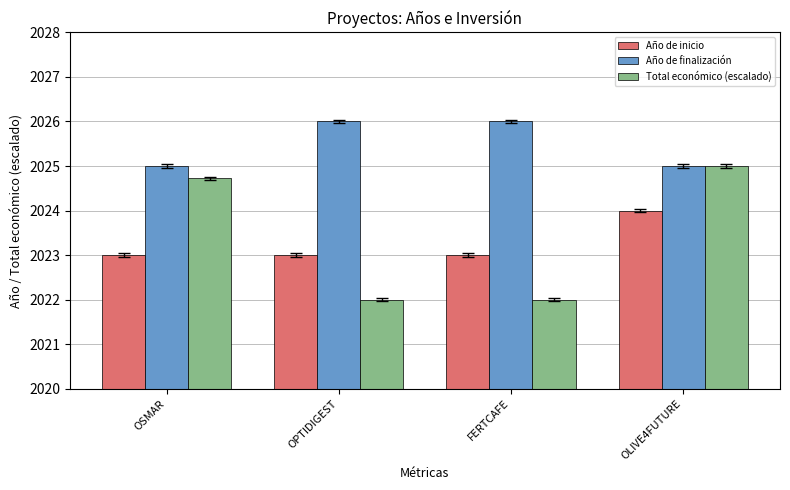

What is the label of the 1st bar from the left?

OSMAR